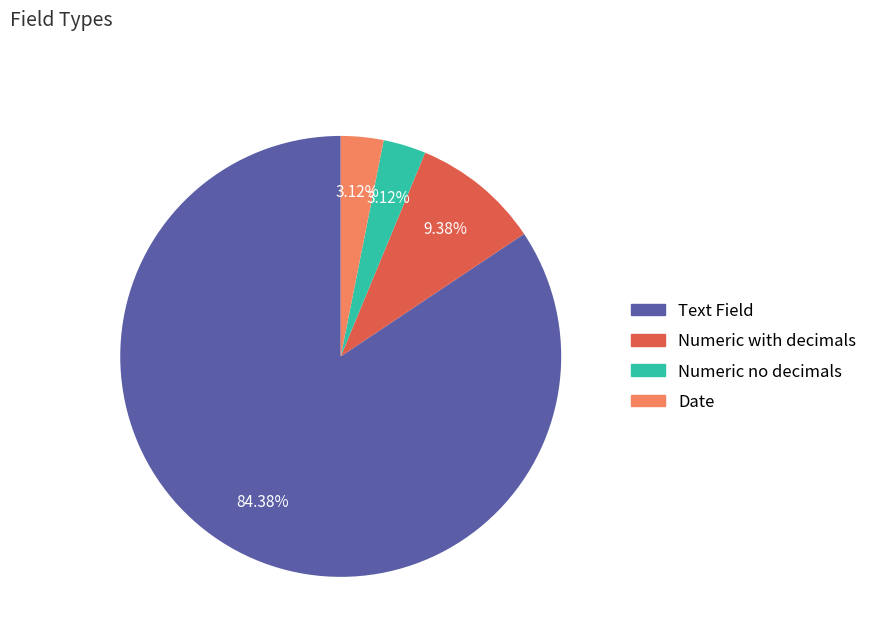

Count the number of slices in the pie.

4